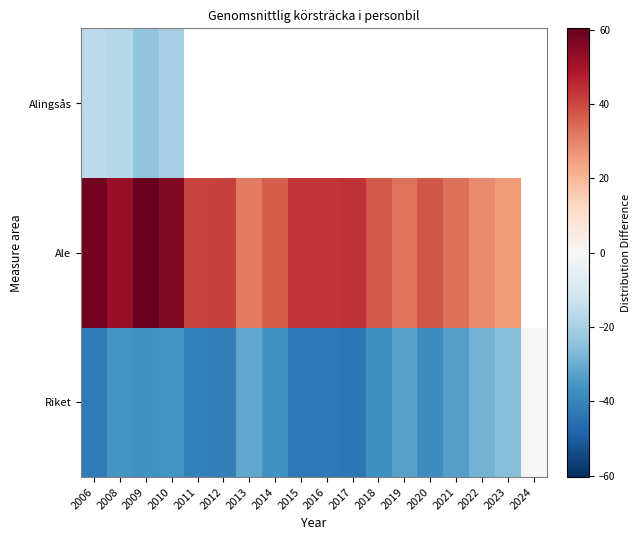

What is the approximate value of Riket at 2018?

-37.2